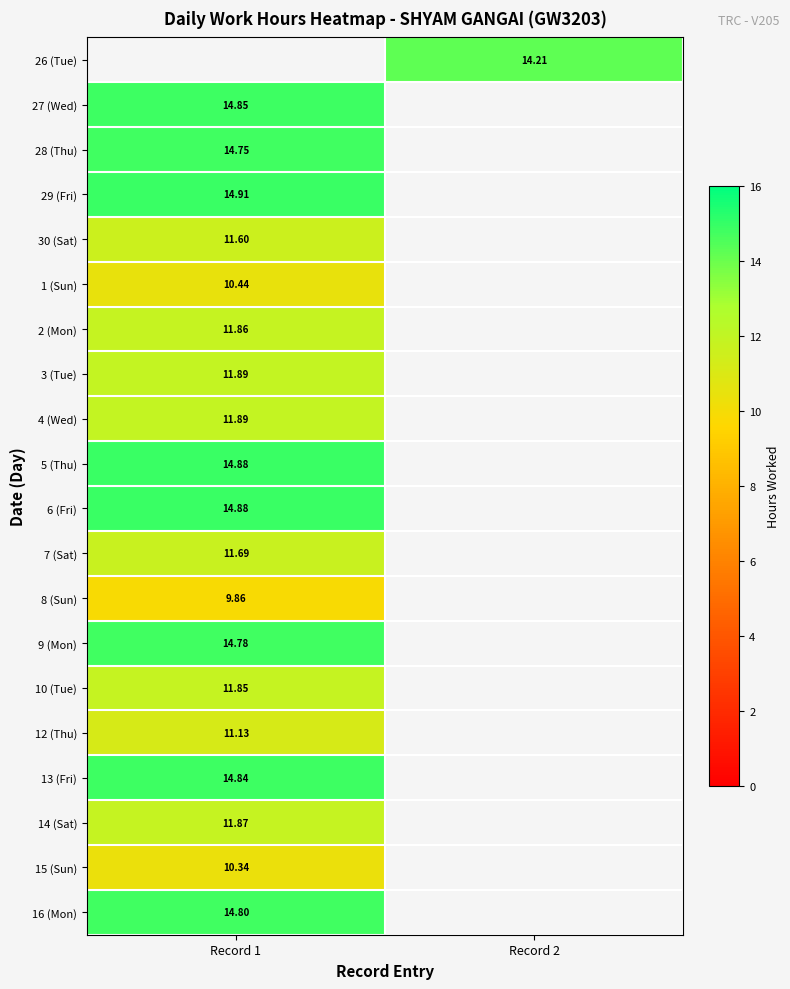

Is the value of 28 (Thu) at Record 1 greater than the value of 8 (Sun) at Record 1?

Yes